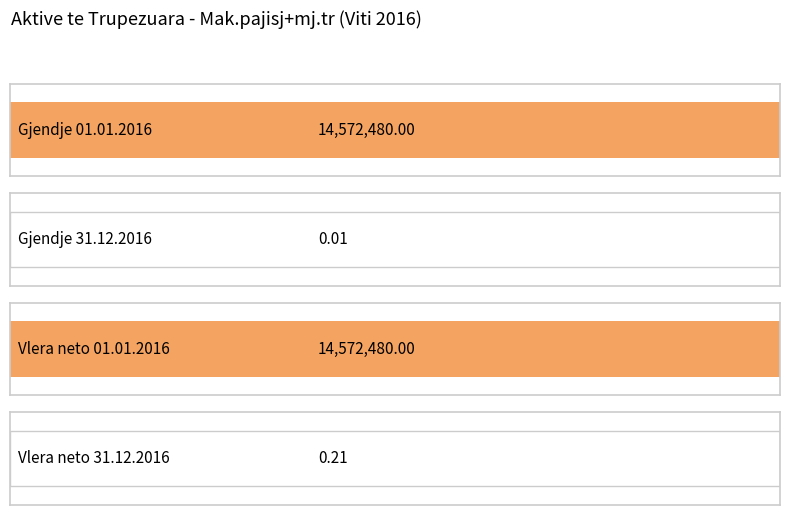

The Toka+Ndertime series shows 0.0 at Gjendje 31.12.2016. True or false?

True